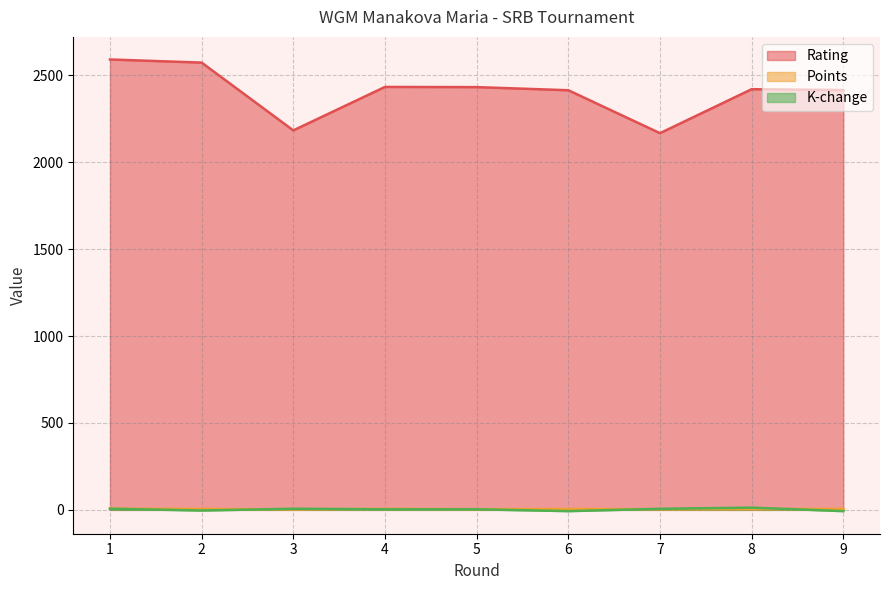

True or false: Rating and Points intersect in this chart.

False